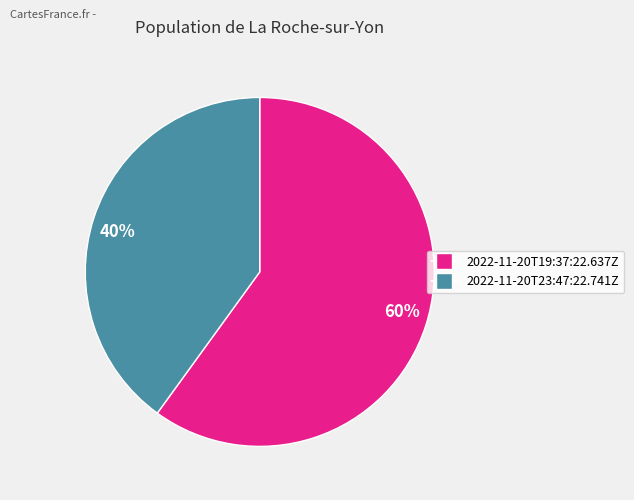

Is the sum of 60% and 40% greater than half?

Yes